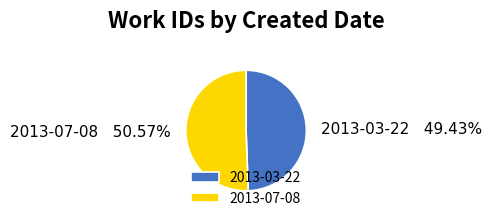

Which category has the biggest portion of the pie?

2013-07-08